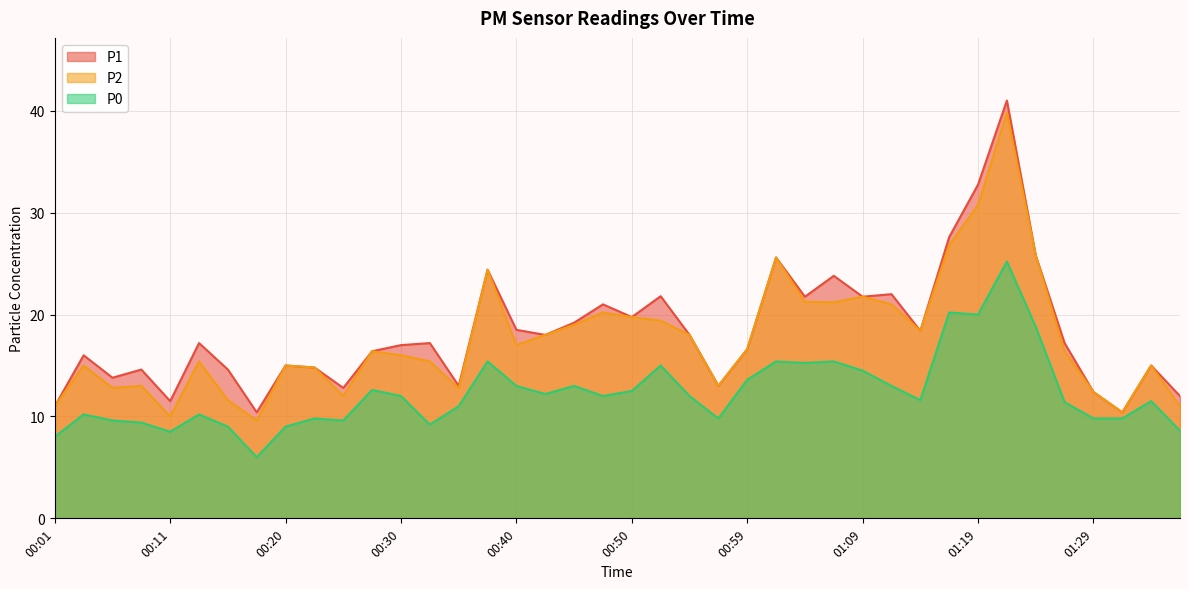

Which category has the highest value across all series?

01:21